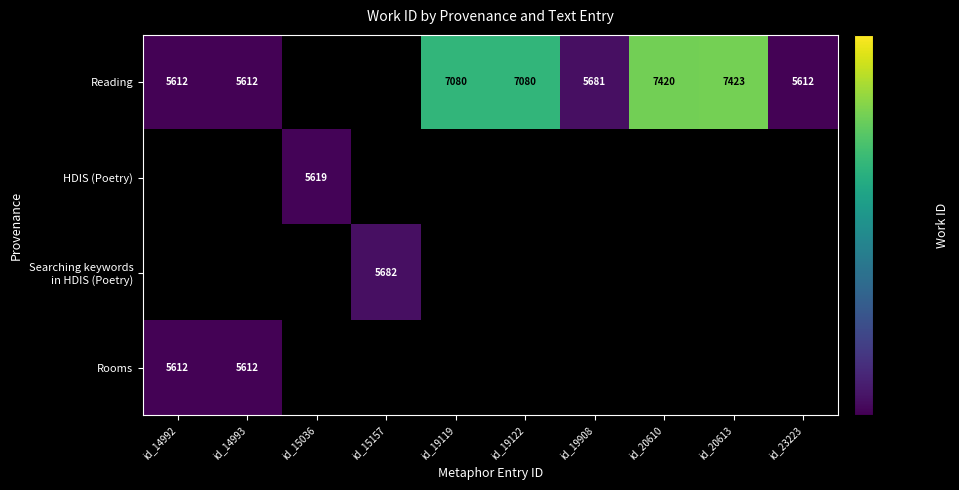

Is it true that Reading equals 8570 at id_19908?

False